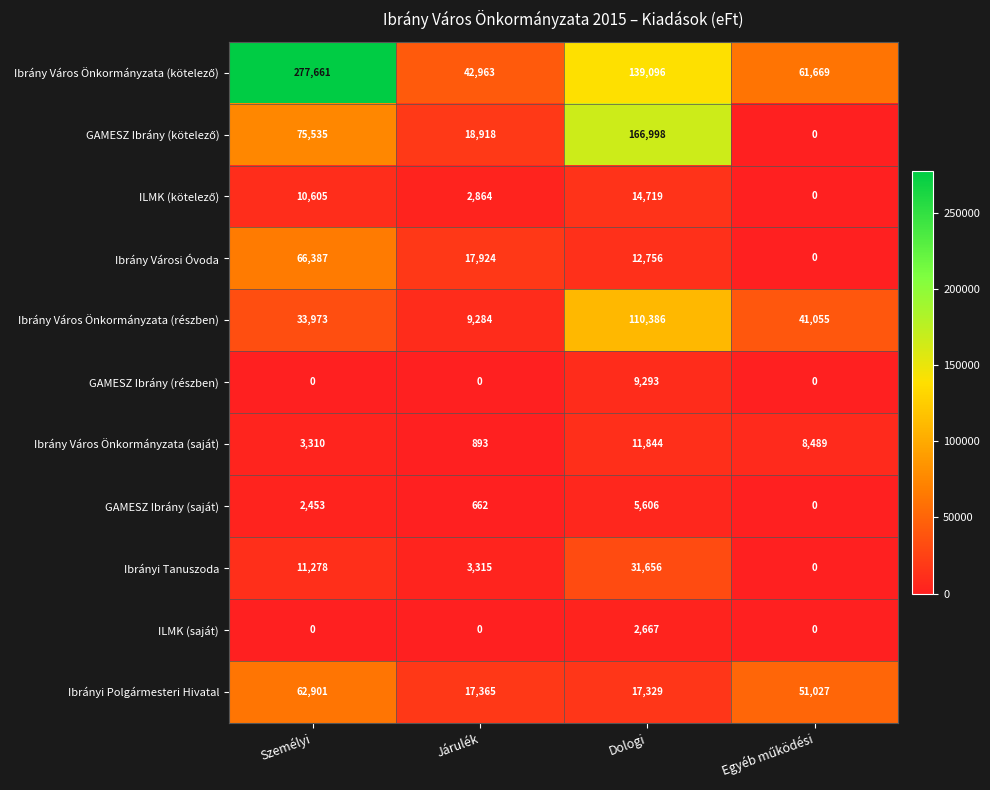

What is the maximum value shown in the chart?

277661